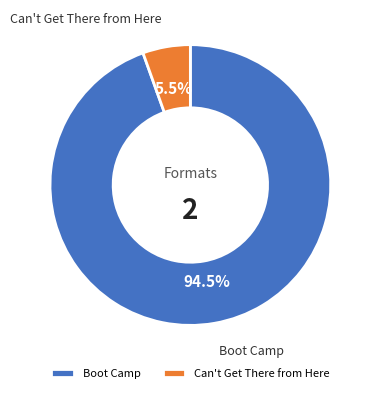

Which has a higher value, Boot Camp or Can't Get There from Here?

Boot Camp